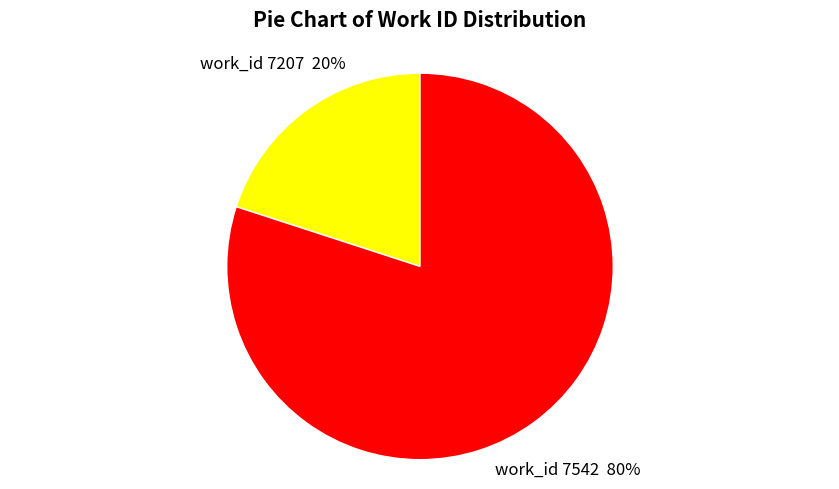

Count the number of slices in the pie.

2